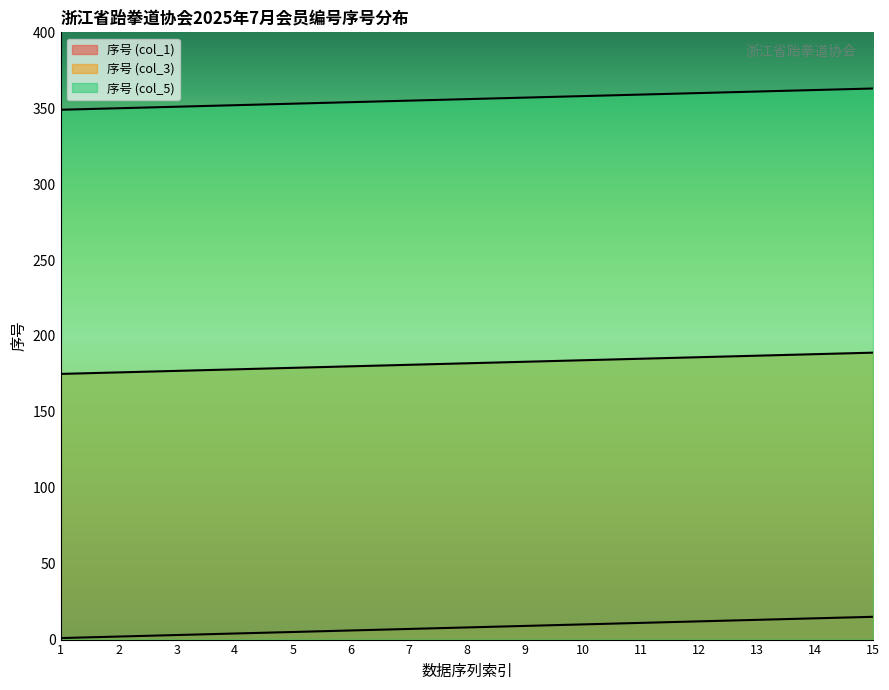

Reading right to left, extract all data points from this chart.

序号 (col_1): 15	14	13	12	11	10	9	8	7	6	5	4	3	2	1
序号 (col_3): 189	188	187	186	185	184	183	182	181	180	179	178	177	176	175
序号 (col_5): 363	362	361	360	359	358	357	356	355	354	353	352	351	350	349